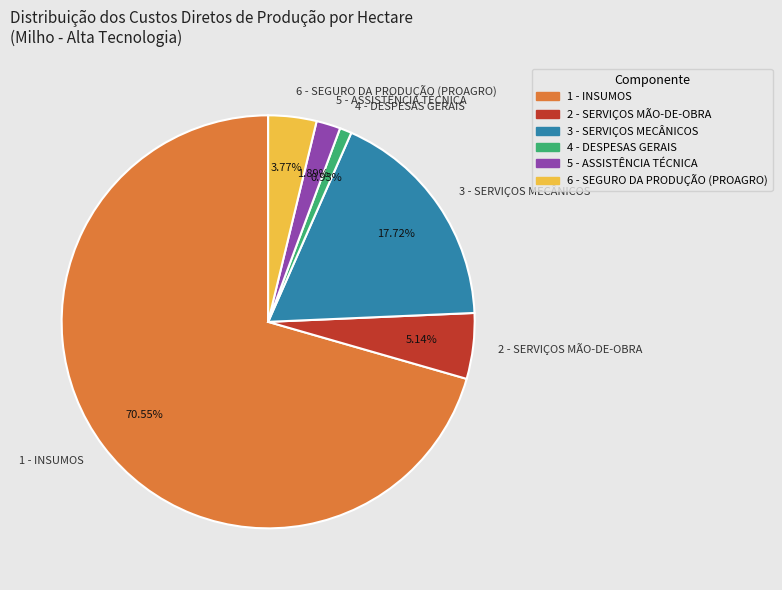

Between 3 - SERVIÇOS MECÂNICOS and 2 - SERVIÇOS MÃO-DE-OBRA, which is larger?

3 - SERVIÇOS MECÂNICOS